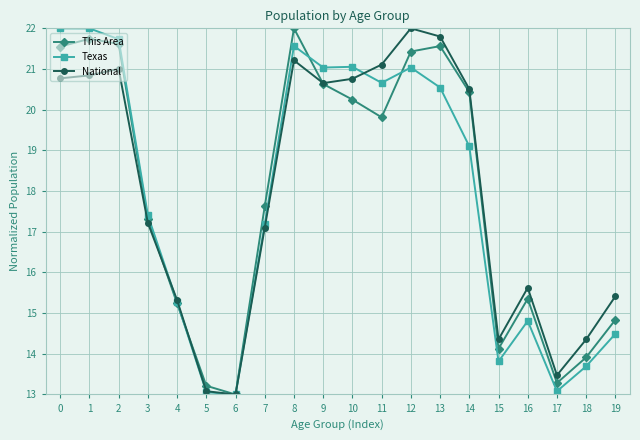

The value of Texas at 13 is 20.5. True or false?

True